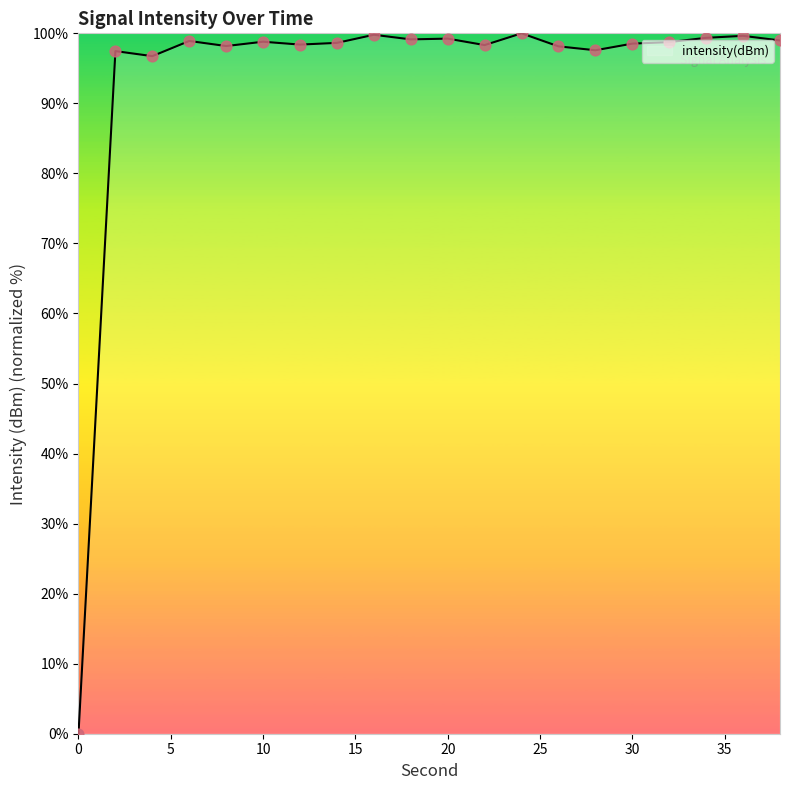

What is the greatest value displayed?

100.0